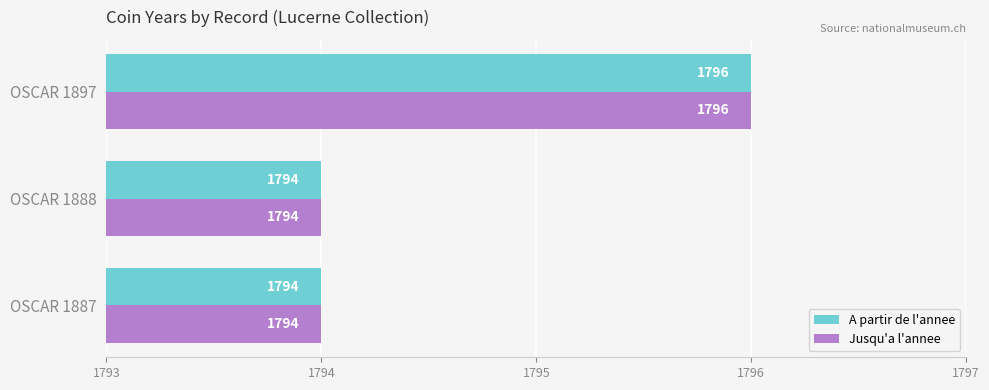

Which category has the highest value in the A partir de l'annee series?

OSCAR 1897